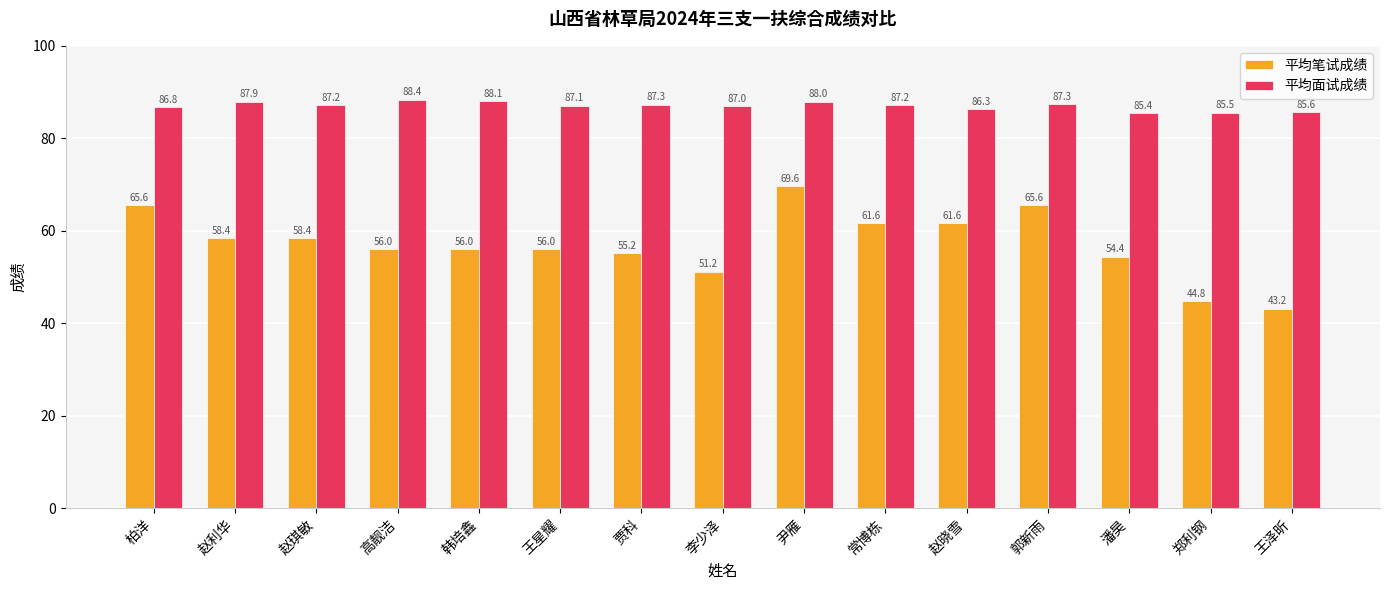

Reading right to left, what are all the values shown in this chart?

平均笔试成绩: 43.2	44.8	54.4	65.6	61.6	61.6	69.6	51.2	55.2	56.0	56.0	56.0	58.4	58.4	65.6
平均面试成绩: 85.6	85.5	85.4	87.3	86.3	87.2	88.0	87.0	87.3	87.1	88.1	88.4	87.2	87.9	86.8